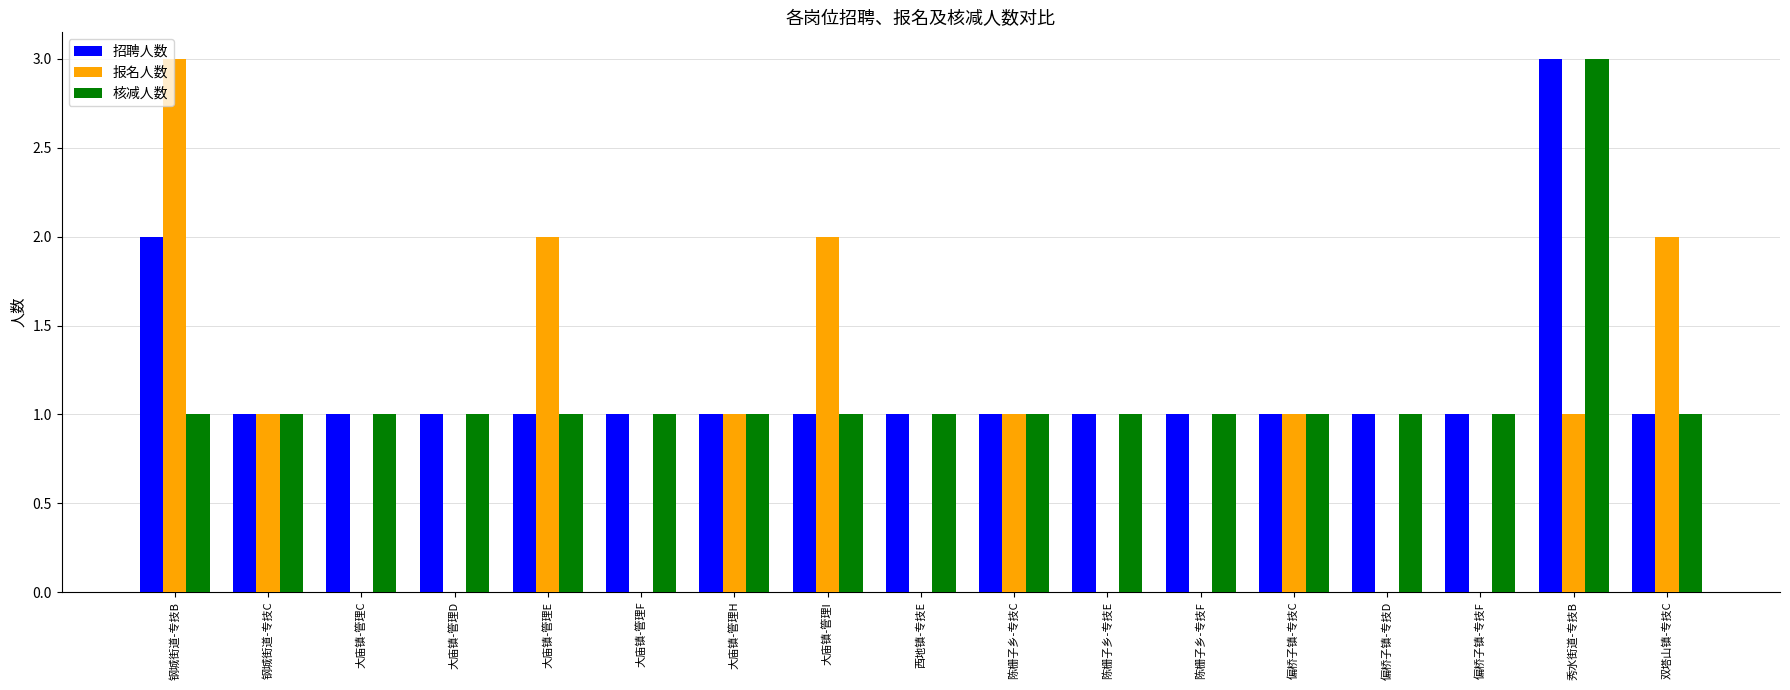

Between 大庙镇-管理E and 陈栅子乡-专技F, which series saw the biggest shift?

报名人数